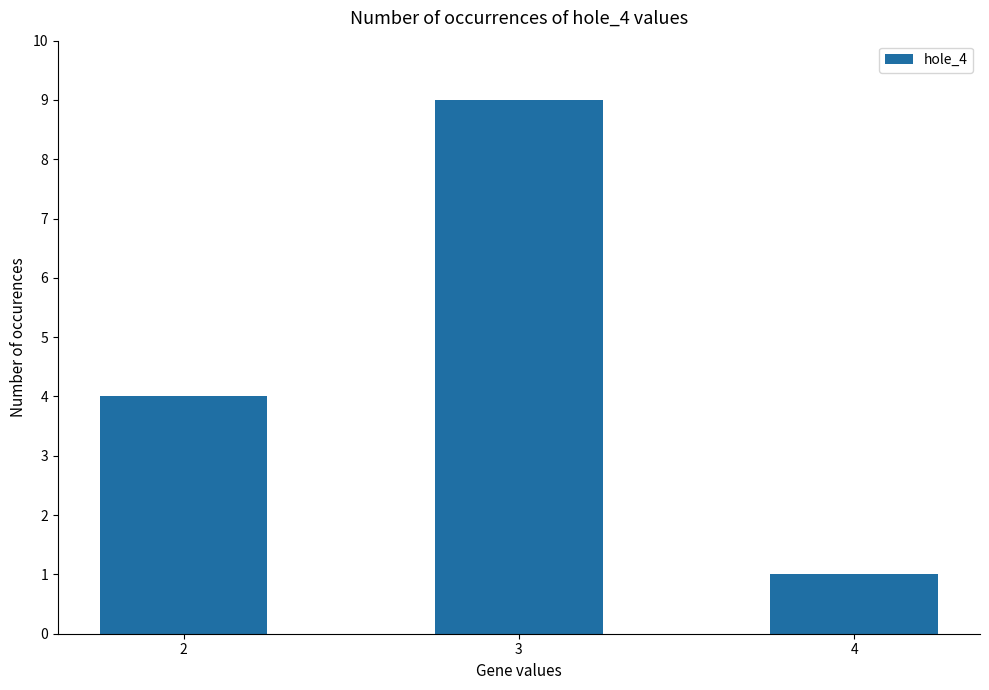

How many values are between 1 and 9?

3